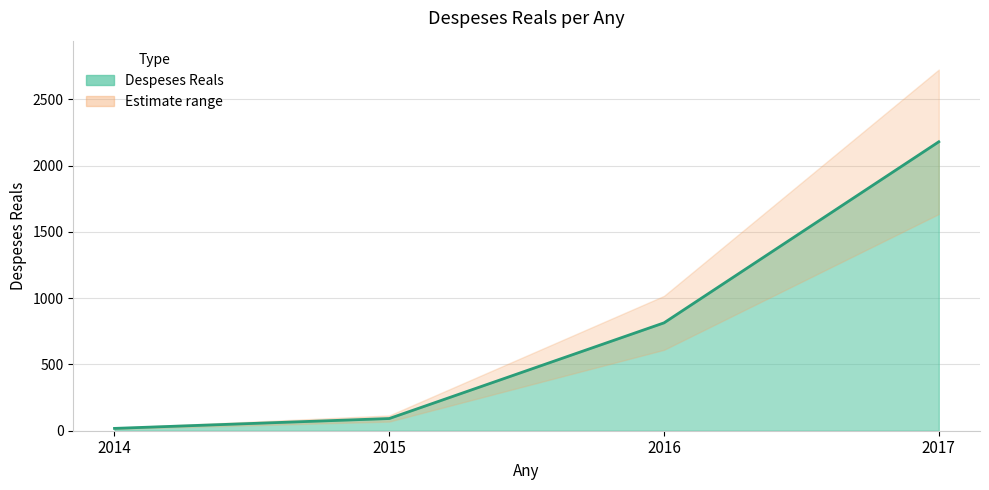

What is the difference between the maximum and minimum values?

2161.7